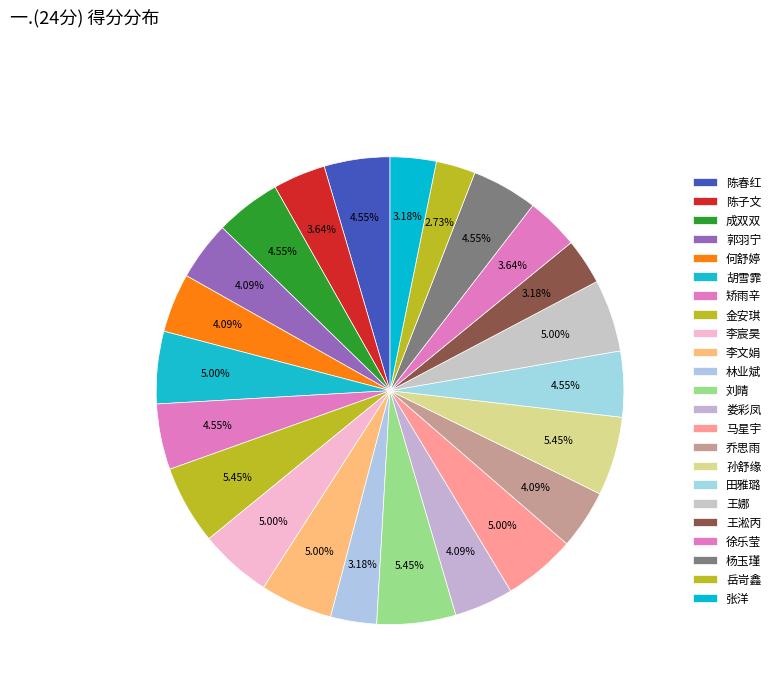

Do 刘晴 and 徐乐莹 together represent more than half of the pie?

No